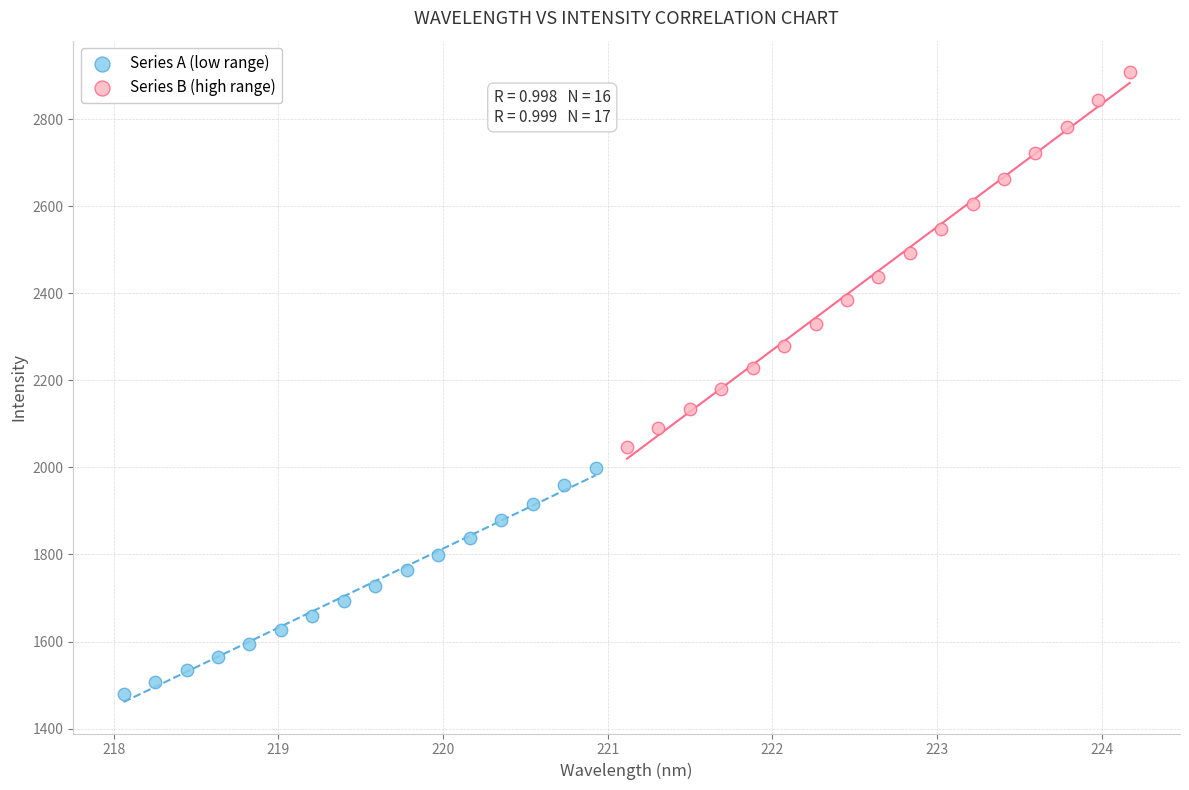

Which series has the largest Y range (max minus min)?

Series B (high range)